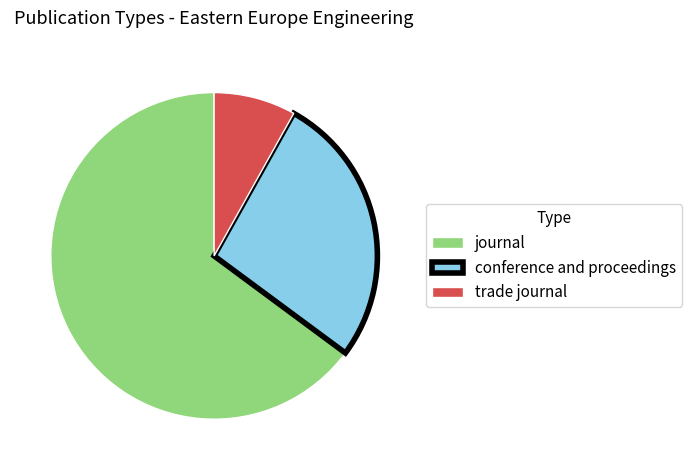

Rank the categories by value from highest to lowest.

journal, conference and proceedings, trade journal